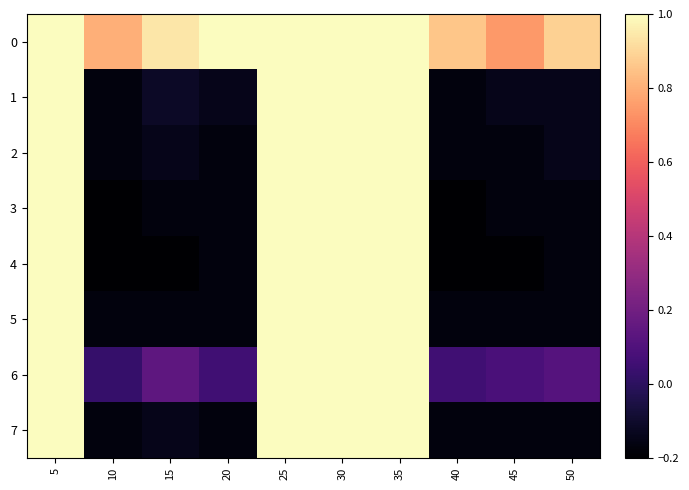

Reading right to left, transcribe all the data shown in this chart.

0: 50=0.9	45=0.7	40=0.9	35=1.0	30=1.0	25=1.0	20=1.0	15=0.9	10=0.8	5=1.0
1: 50=-0.1	45=-0.1	40=-0.2	35=1.0	30=1.0	25=1.0	20=-0.1	15=-0.1	10=-0.2	5=1.0
2: 50=-0.1	45=-0.2	40=-0.2	35=1.0	30=1.0	25=1.0	20=-0.2	15=-0.1	10=-0.2	5=1.0
3: 50=-0.2	45=-0.2	40=-0.2	35=1.0	30=1.0	25=1.0	20=-0.2	15=-0.2	10=-0.2	5=1.0
4: 50=-0.2	45=-0.2	40=-0.2	35=1.0	30=1.0	25=1.0	20=-0.2	15=-0.2	10=-0.2	5=1.0
5: 50=-0.2	45=-0.2	40=-0.2	35=1.0	30=1.0	25=1.0	20=-0.2	15=-0.2	10=-0.2	5=1.0
6: 50=0.1	45=0.1	40=0.1	35=1.0	30=1.0	25=1.0	20=0.1	15=0.1	10=0.0	5=1.0
7: 50=-0.2	45=-0.2	40=-0.2	35=1.0	30=1.0	25=1.0	20=-0.2	15=-0.1	10=-0.2	5=1.0